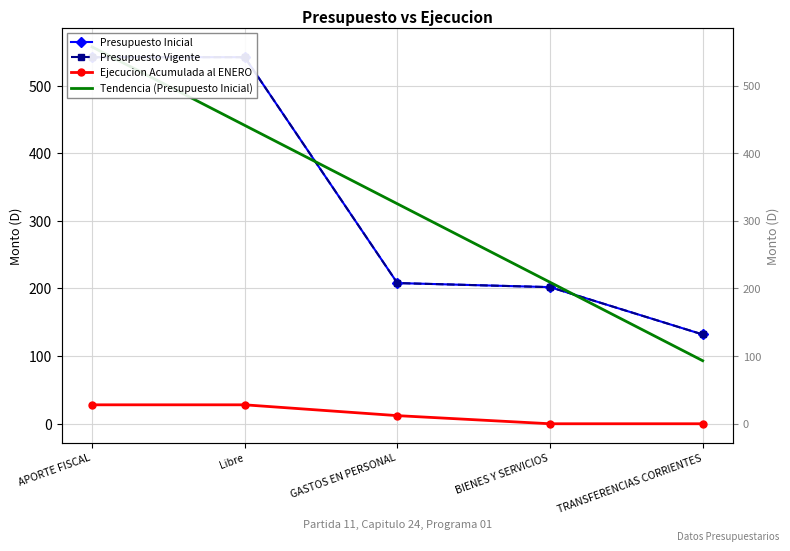

Reading left to right, what are all the values shown in this chart?

Presupuesto Inicial: APORTE FISCAL=542.0	Libre=542.0	GASTOS EN PERSONAL=208.0	BIENES Y SERVICIOS=202.0	TRANSFERENCIAS CORRIENTES=132.0
Presupuesto Vigente: APORTE FISCAL=542.0	Libre=542.0	GASTOS EN PERSONAL=208.0	BIENES Y SERVICIOS=202.0	TRANSFERENCIAS CORRIENTES=132.0
Ejecucion Acumulada al ENERO: APORTE FISCAL=28.0	Libre=28.0	GASTOS EN PERSONAL=12.0	BIENES Y SERVICIOS=0.0	TRANSFERENCIAS CORRIENTES=0.0
Tendencia (Presupuesto Inicial): APORTE FISCAL=557.2	Libre=441.2	GASTOS EN PERSONAL=325.2	BIENES Y SERVICIOS=209.2	TRANSFERENCIAS CORRIENTES=93.2